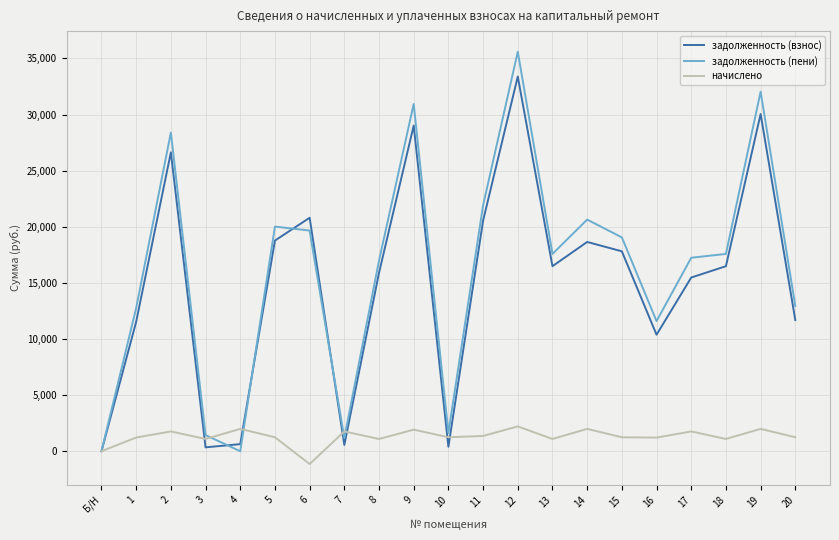

What is the total value across all series at 19?

64071.5